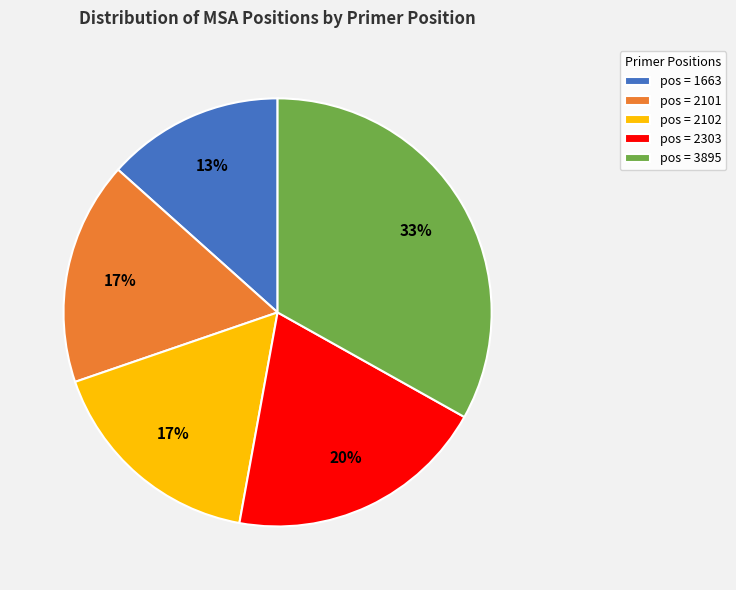

Between pos = 1663 and pos = 3895, which is larger?

pos = 3895